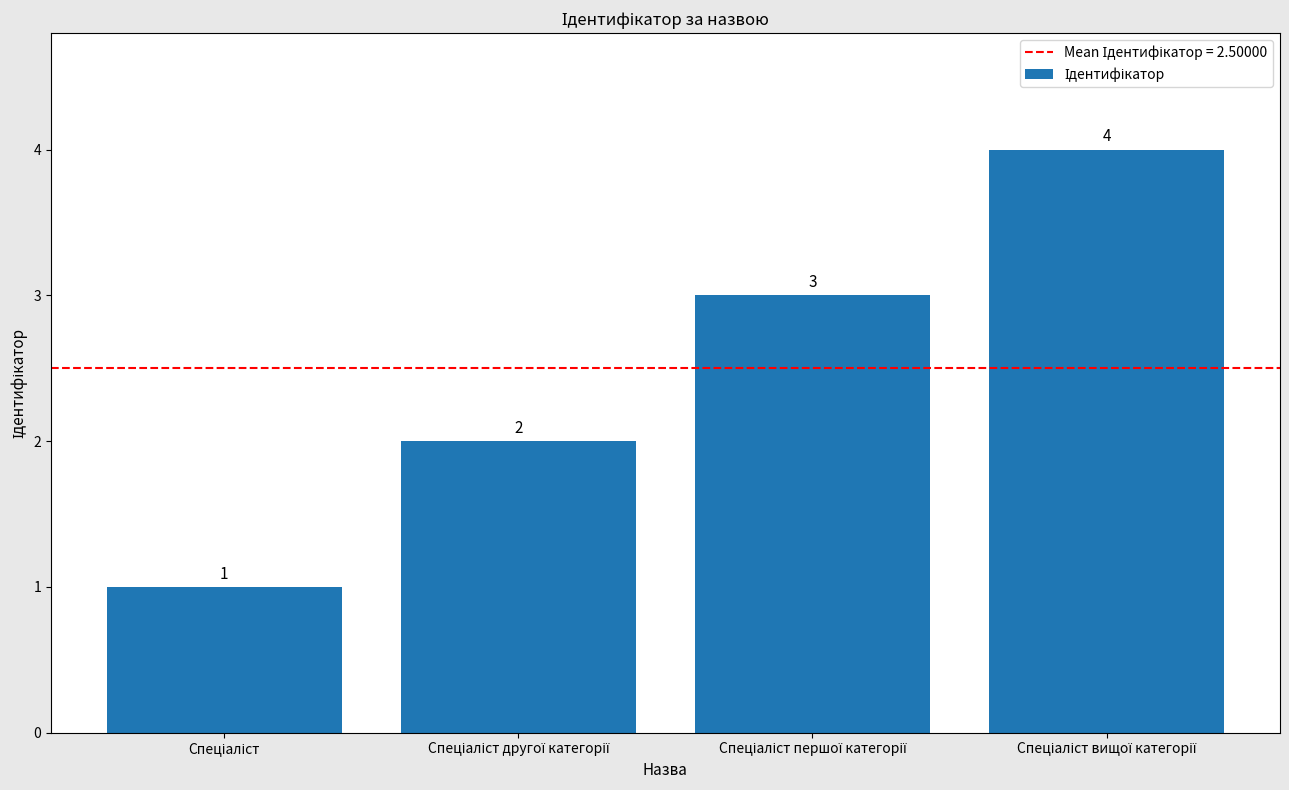

What is the sum of all values?

10